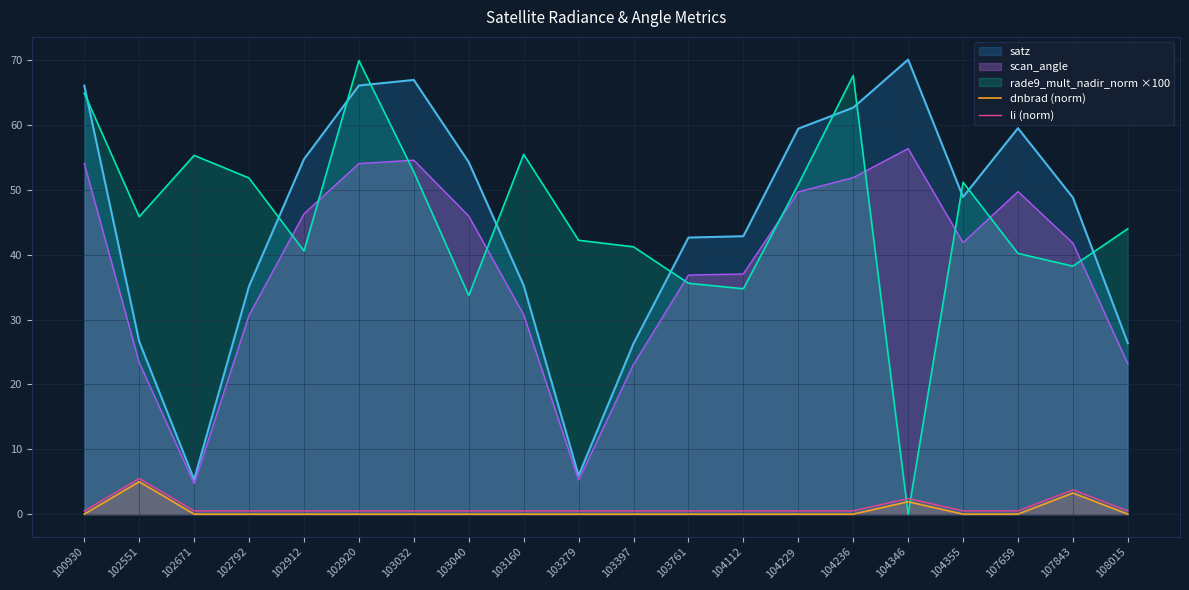

At which category does dnbrad (norm) reach its first local valley?

102912